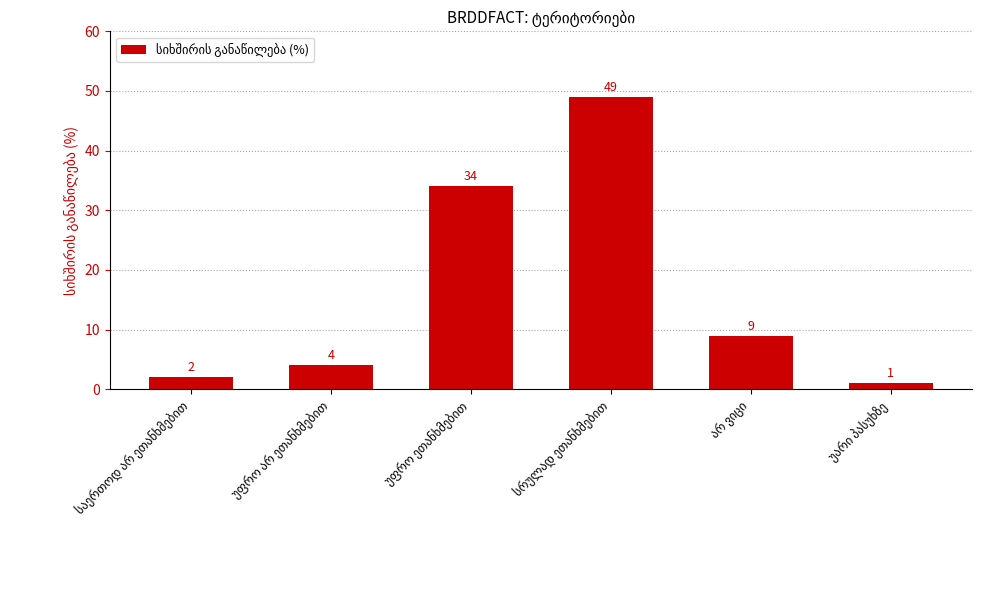

What is the maximum value shown in the chart?

49